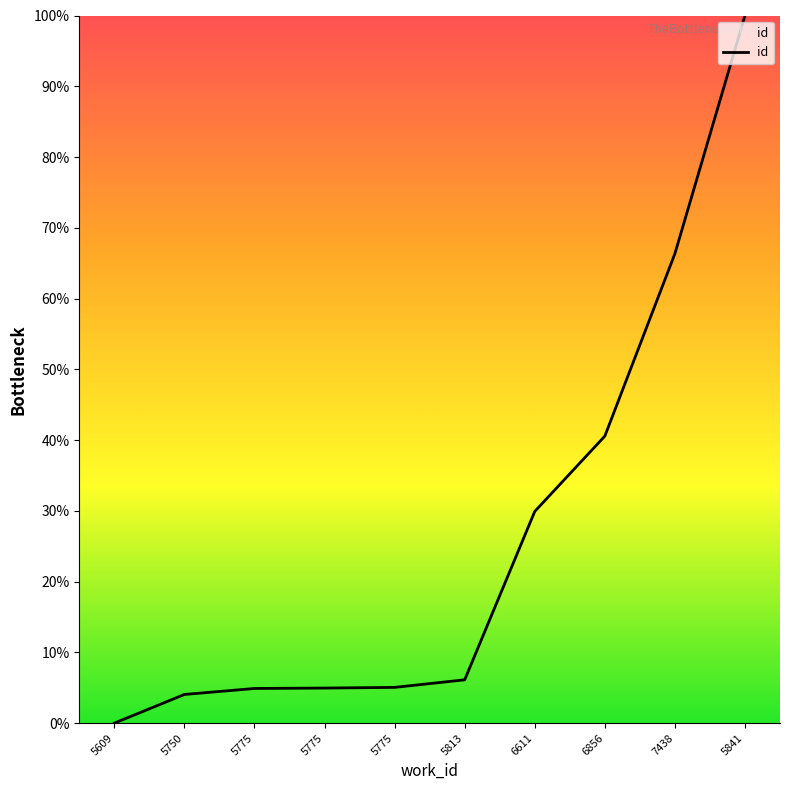

True or false: the data has more than 0 interior local peaks.

False